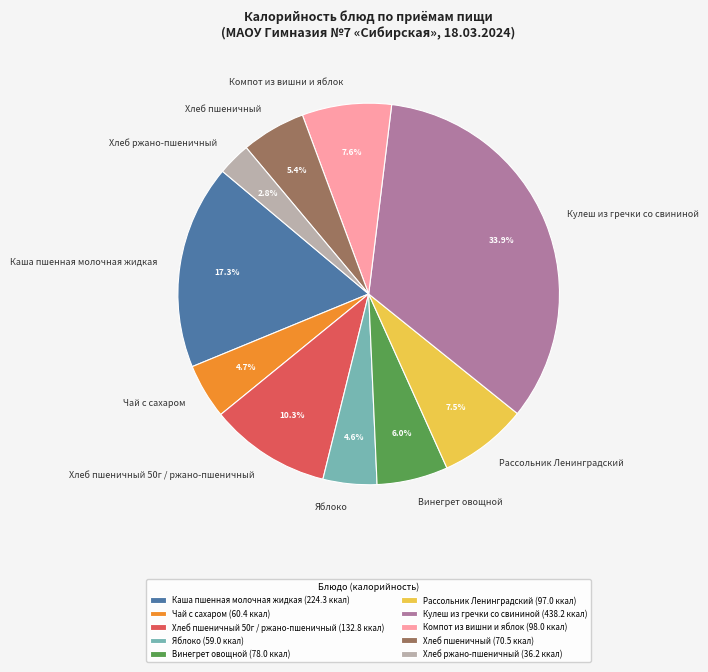

What percentage is the Яблоко slice, to the nearest percent?

5%